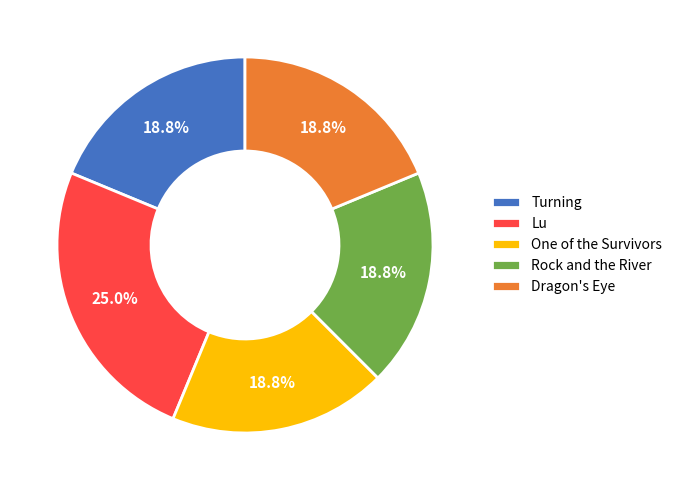

To the nearest percent, what portion does Lu represent?

25%